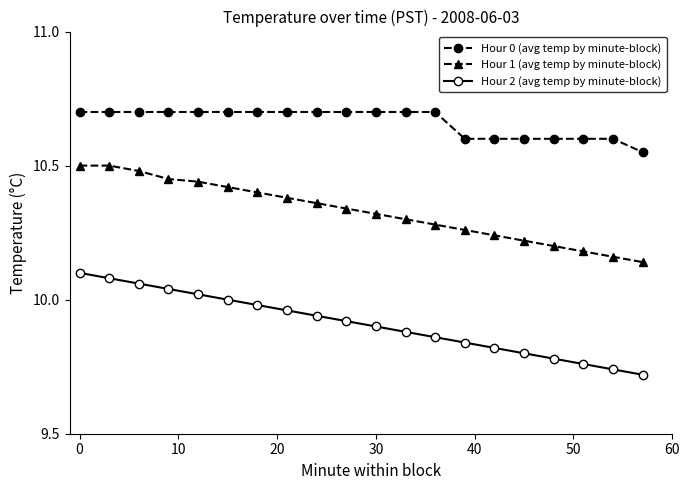

What are all the series names shown in the legend?

Hour 0 (avg temp by minute-block), Hour 1 (avg temp by minute-block), Hour 2 (avg temp by minute-block)